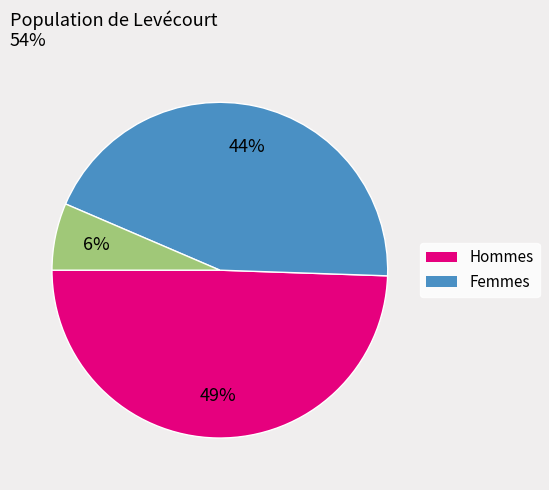

To the nearest percent, what is the average slice percentage?

33%